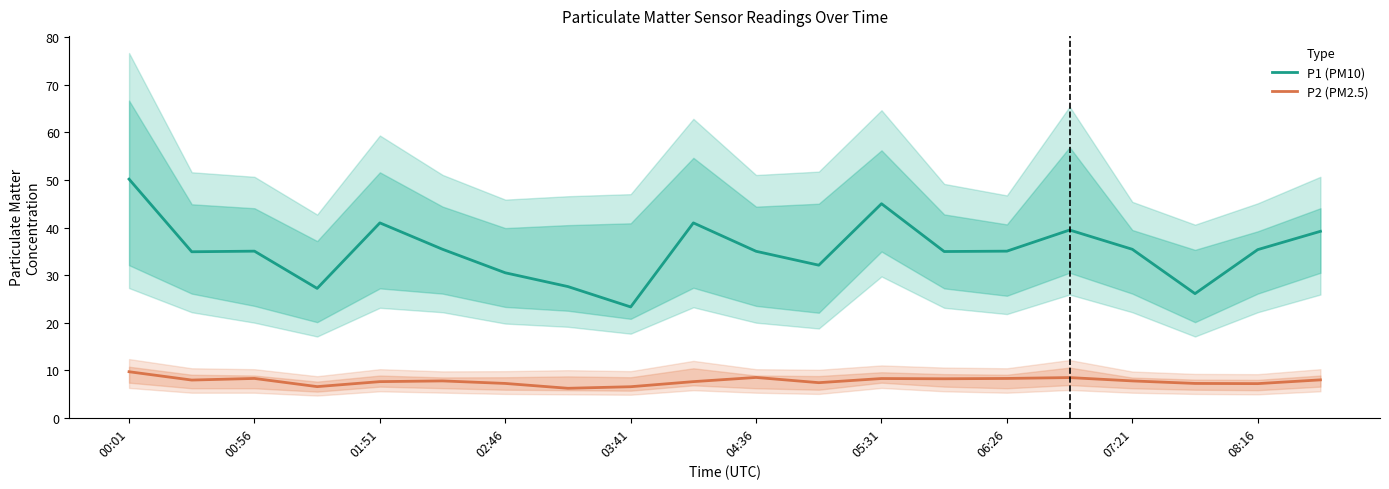

True or false: P1 (PM10) and P2 (PM2.5) intersect in this chart.

False